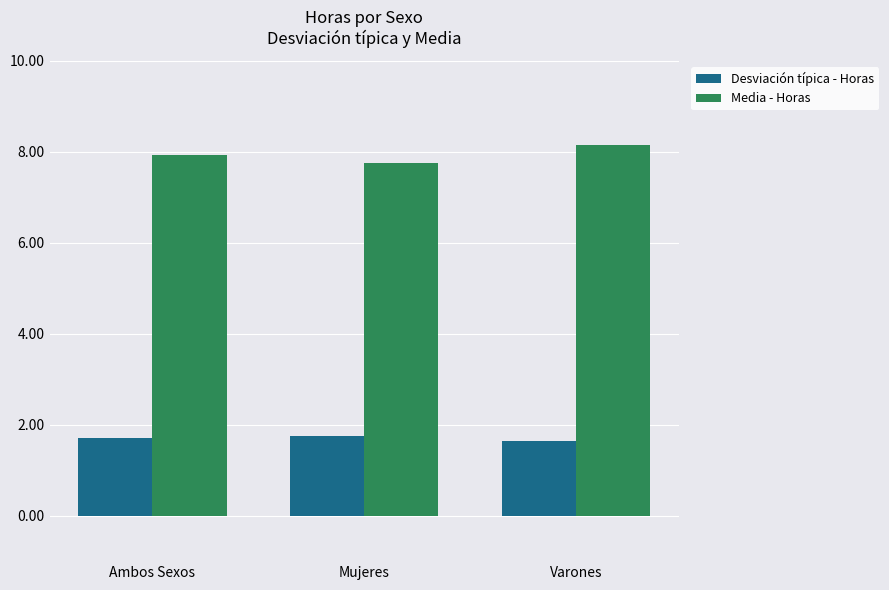

What is the spread (max minus min) of values at Varones?

6.5